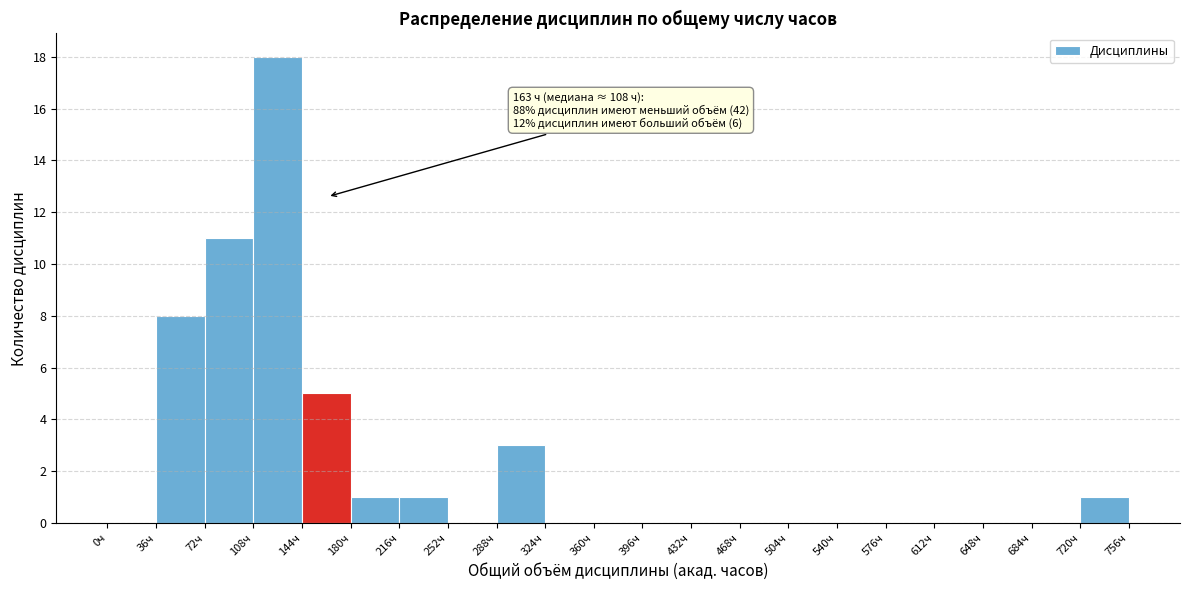

Which range on the x-axis has the tallest bar?

108 to 144